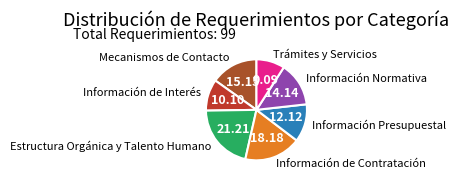

How many slices are in this pie chart?

7